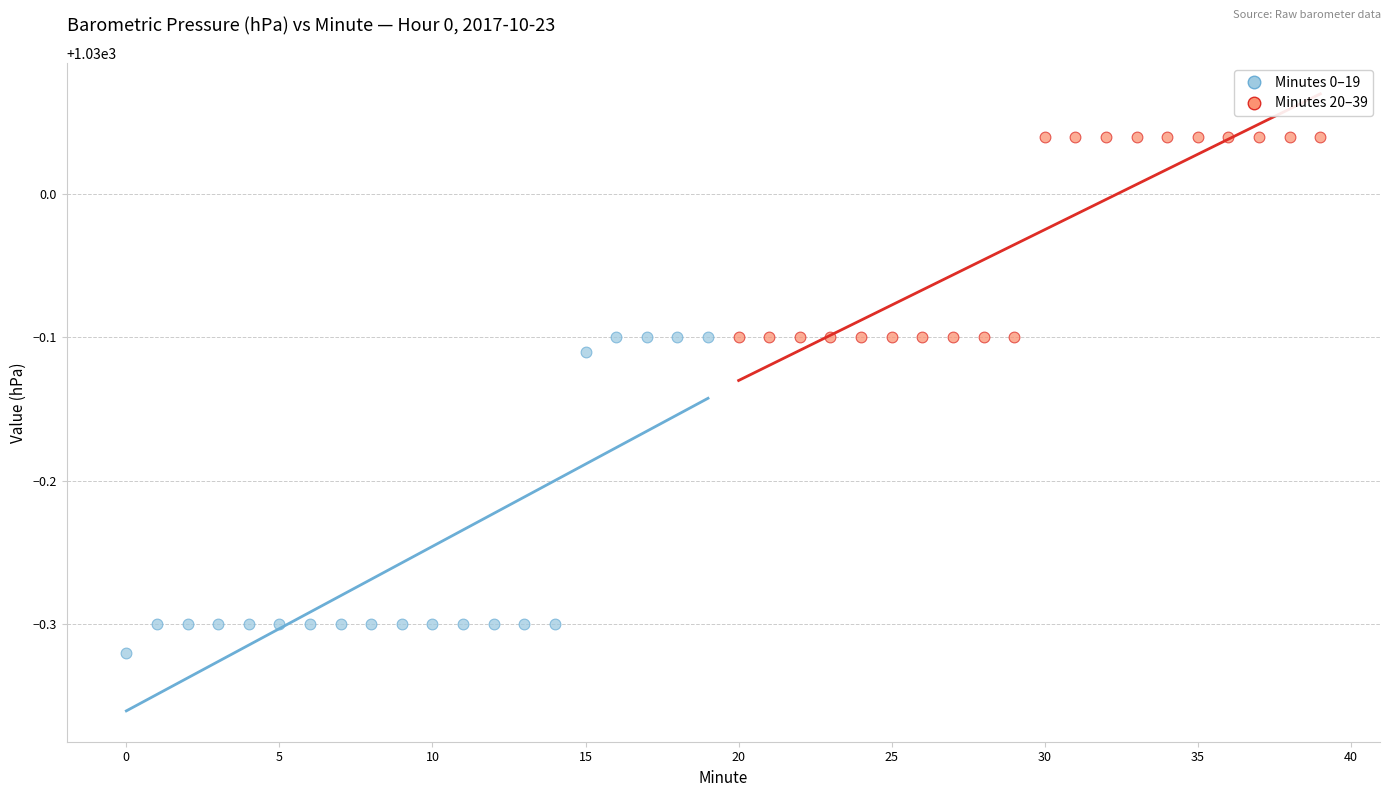

Which series contains the highest Y value?

Minutes 20–39